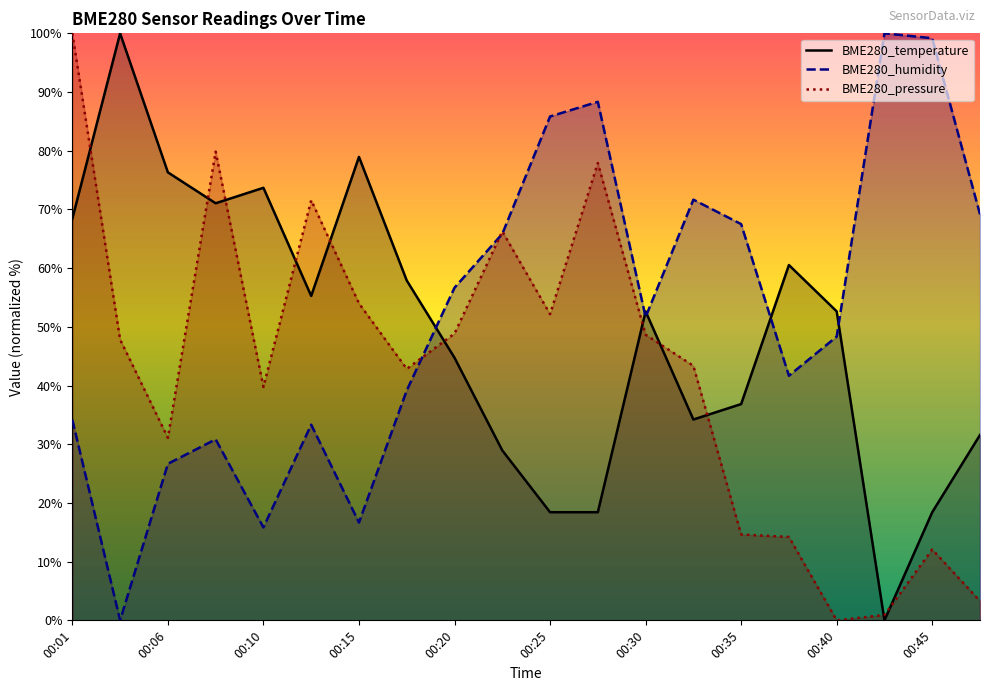

At which category does BME280_temperature reach its first local valley?

00:08